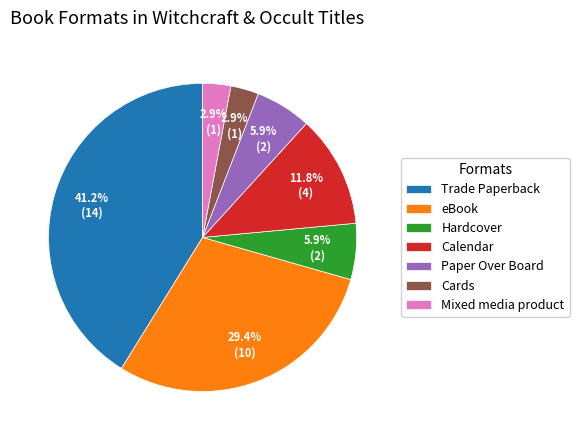

Which category has the biggest portion of the pie?

Trade Paperback